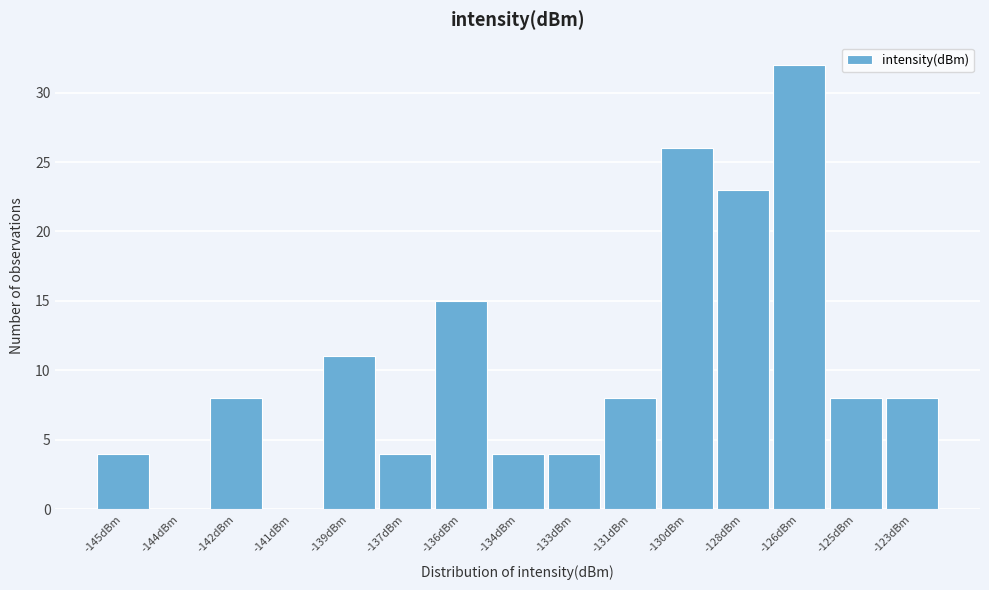

Reading left to right, extract all data points from this chart.

-145dBm=4	-144dBm=0	-142dBm=8	-141dBm=0	-139dBm=11	-137dBm=4	-136dBm=15	-134dBm=4	-133dBm=4	-131dBm=8	-130dBm=26	-128dBm=23	-126dBm=32	-125dBm=8	-123dBm=8